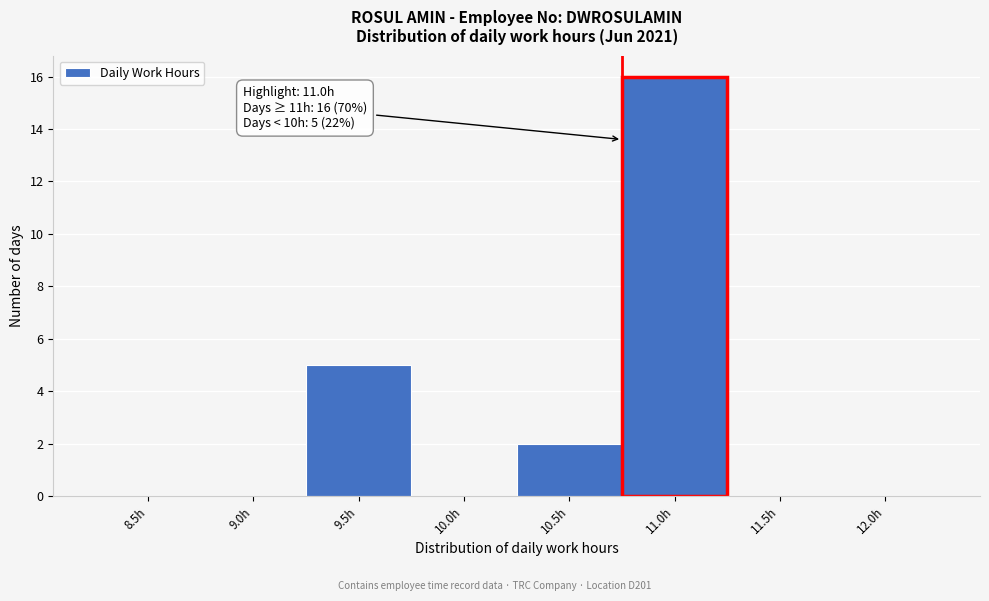

Reading right to left, list all the values displayed in this chart.

12.0h=0	11.5h=0	11.0h=16	10.5h=2	10.0h=0	9.5h=5	9.0h=0	8.5h=0